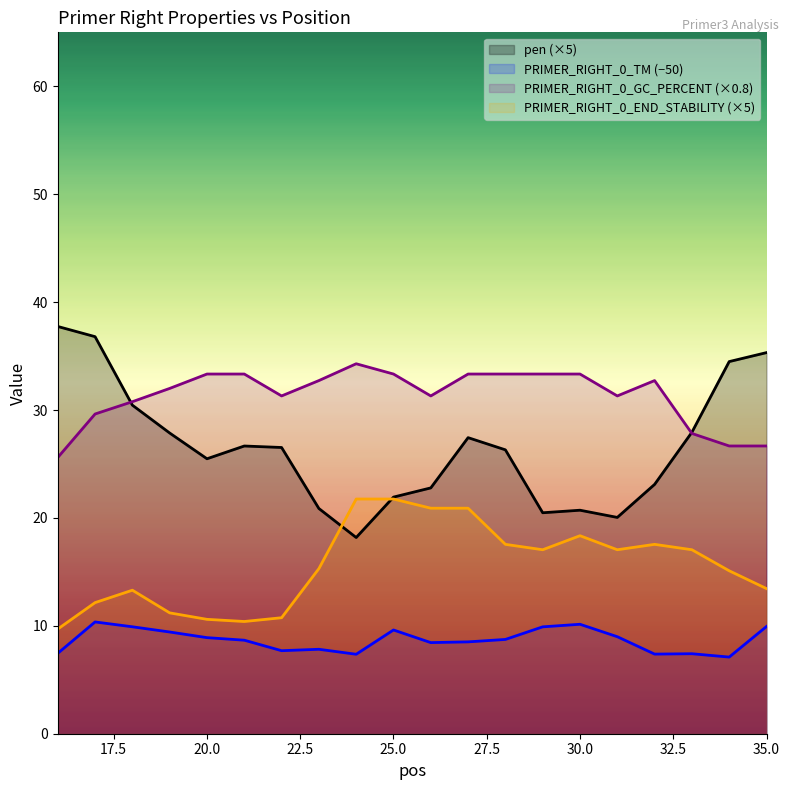

What value does the PRIMER_RIGHT_0_GC_PERCENT series have at 19?

32.0